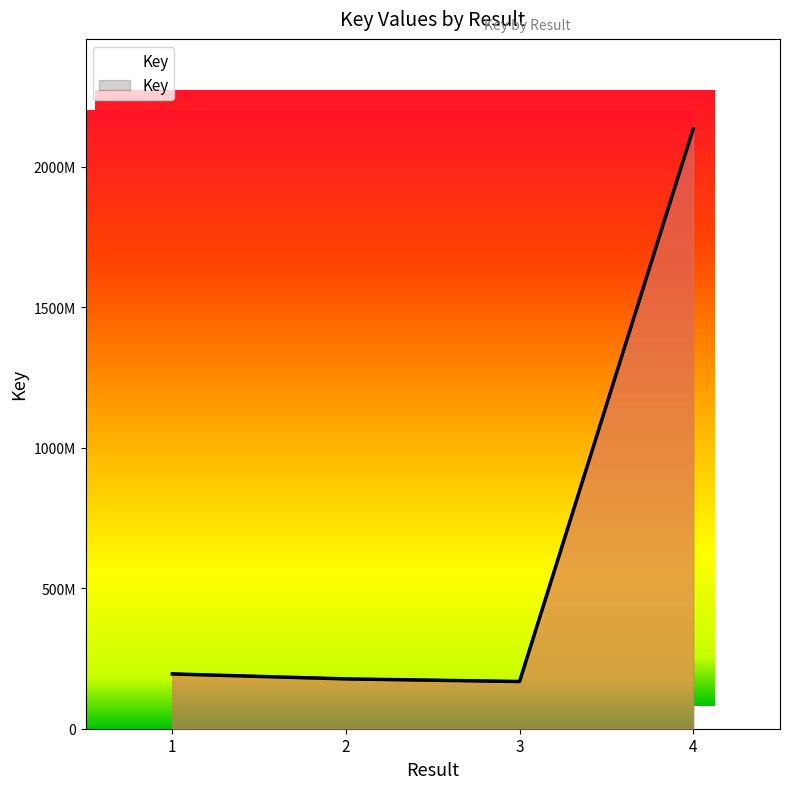

True or false: the data shows 295241482 at 3.

False